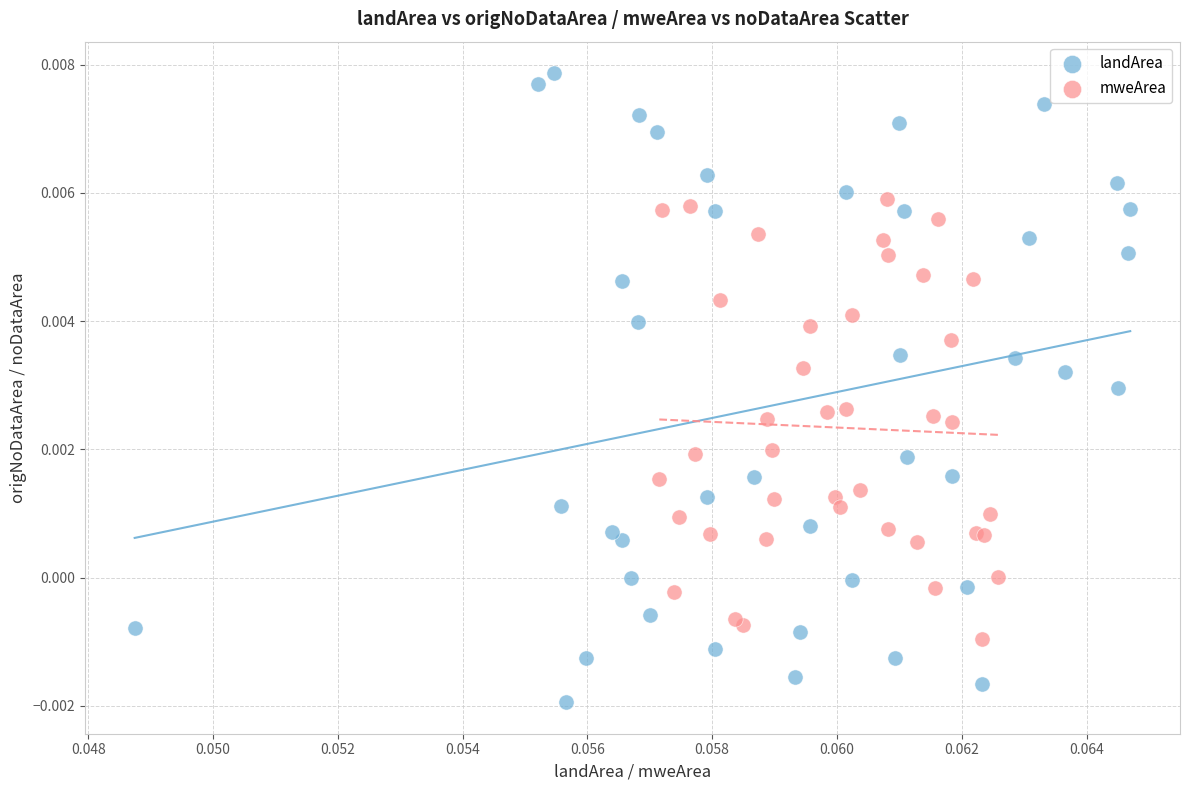

Which series contains the lowest Y value?

landArea